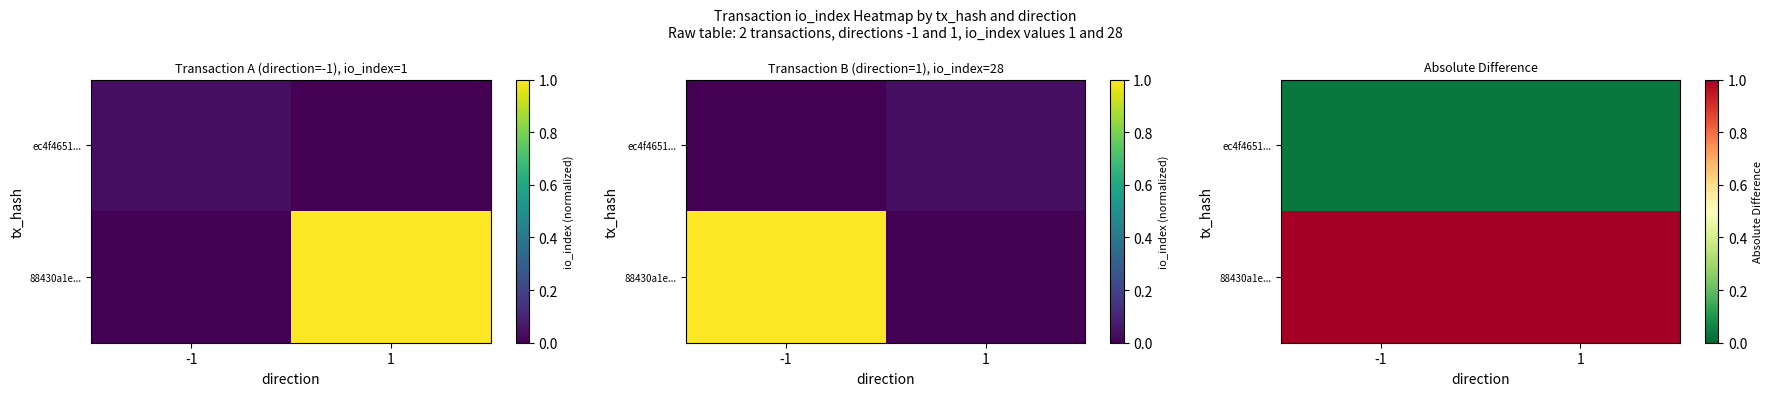

What is the average value of the 88430a1e... series?

1.0